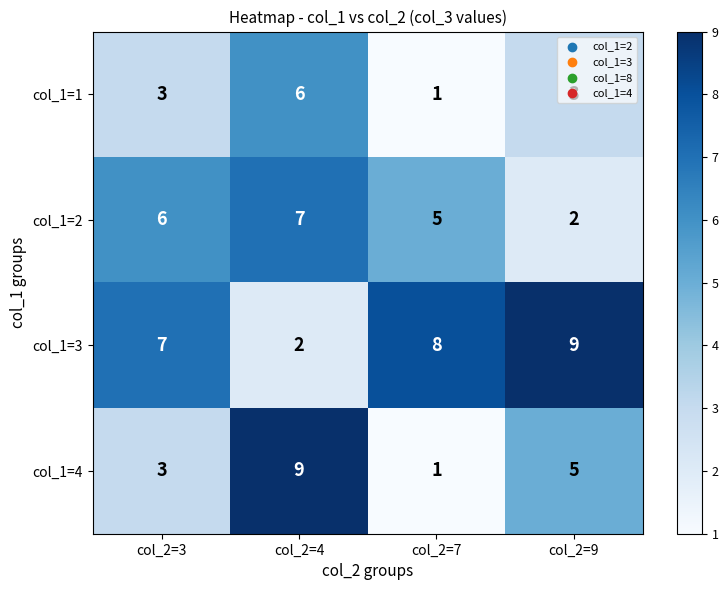

Where is col_1=3 nearest to the value 5?

col_2=3